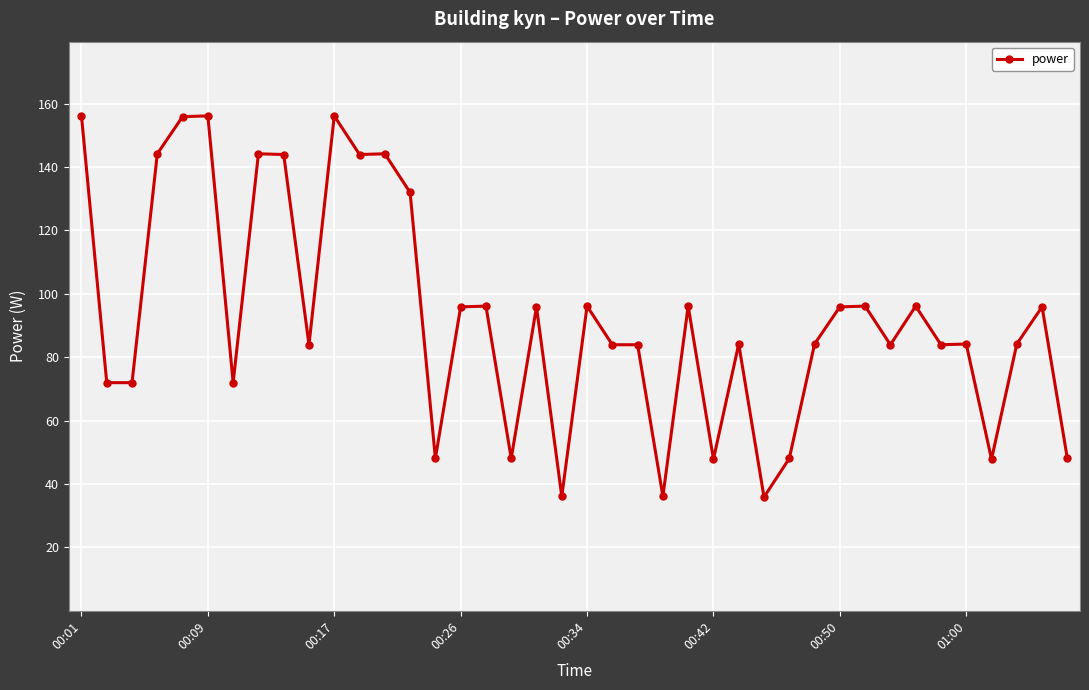

What is the greatest value displayed?

156.1